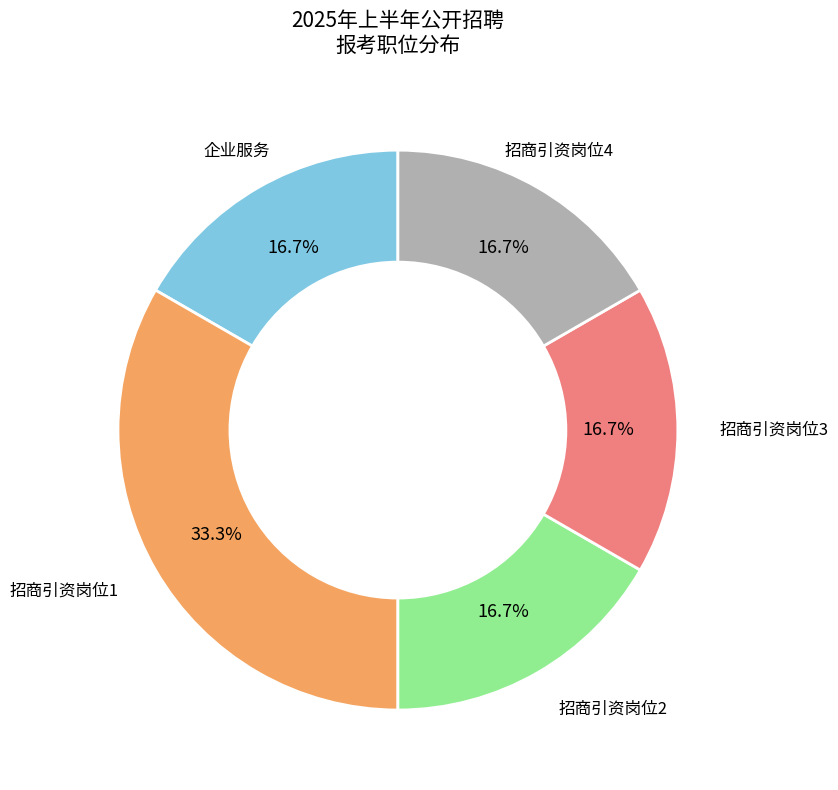

Is there a majority slice in this chart?

No